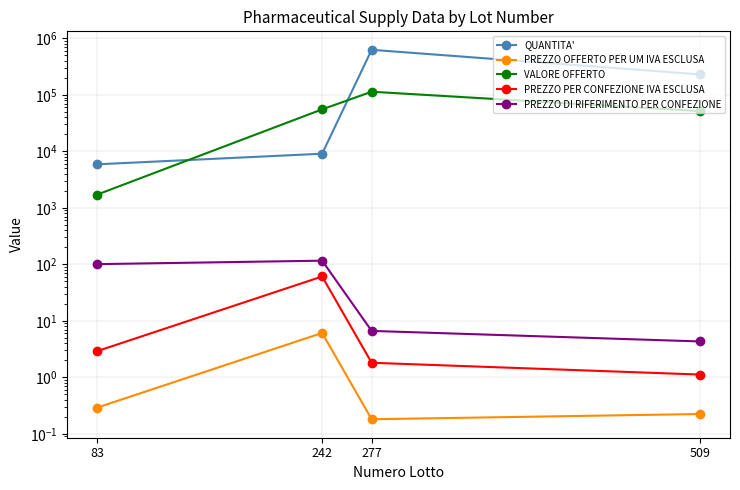

Does the chart display data point markers on the line(s)?

Yes